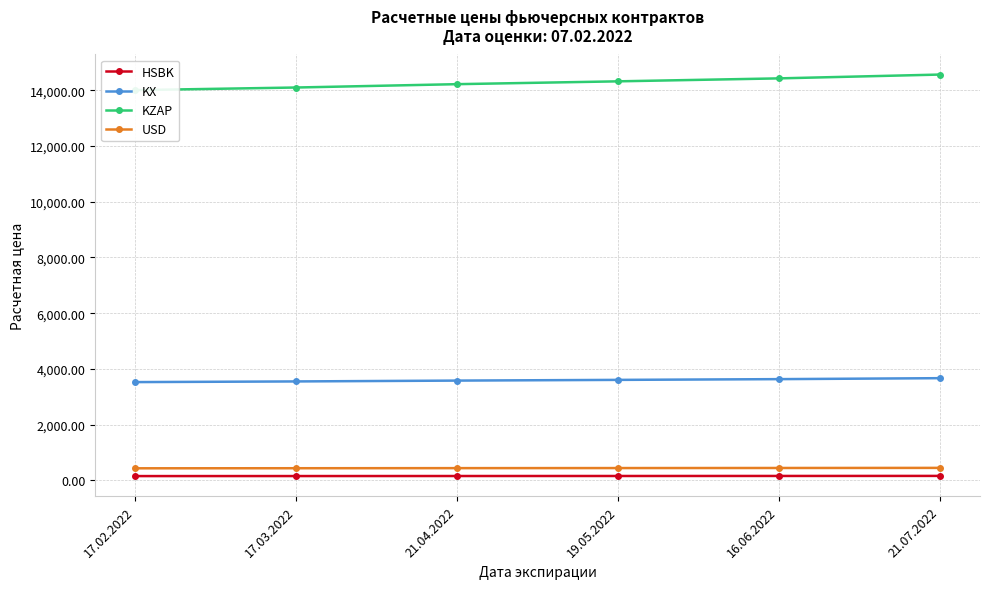

What is the value of the USD point at the 1st from the left?

433.2